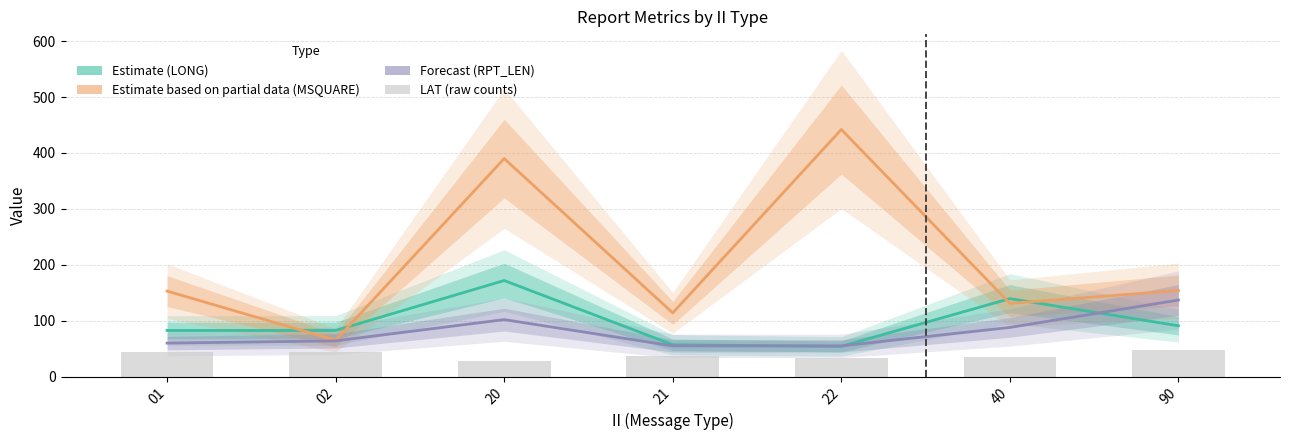

At which category is the sum across all series the highest?

20